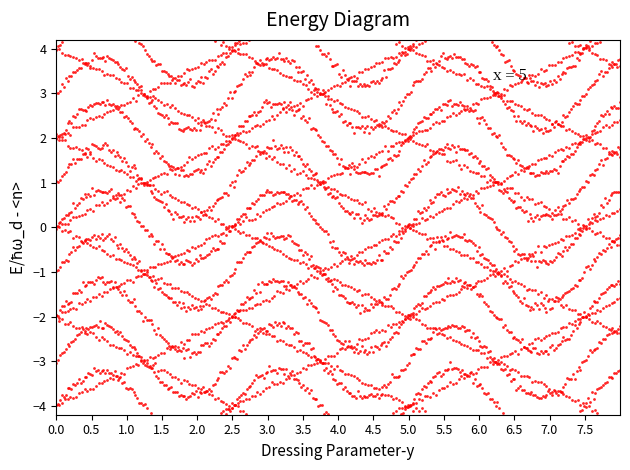

What is the range of Y values (max minus min)?

8.4